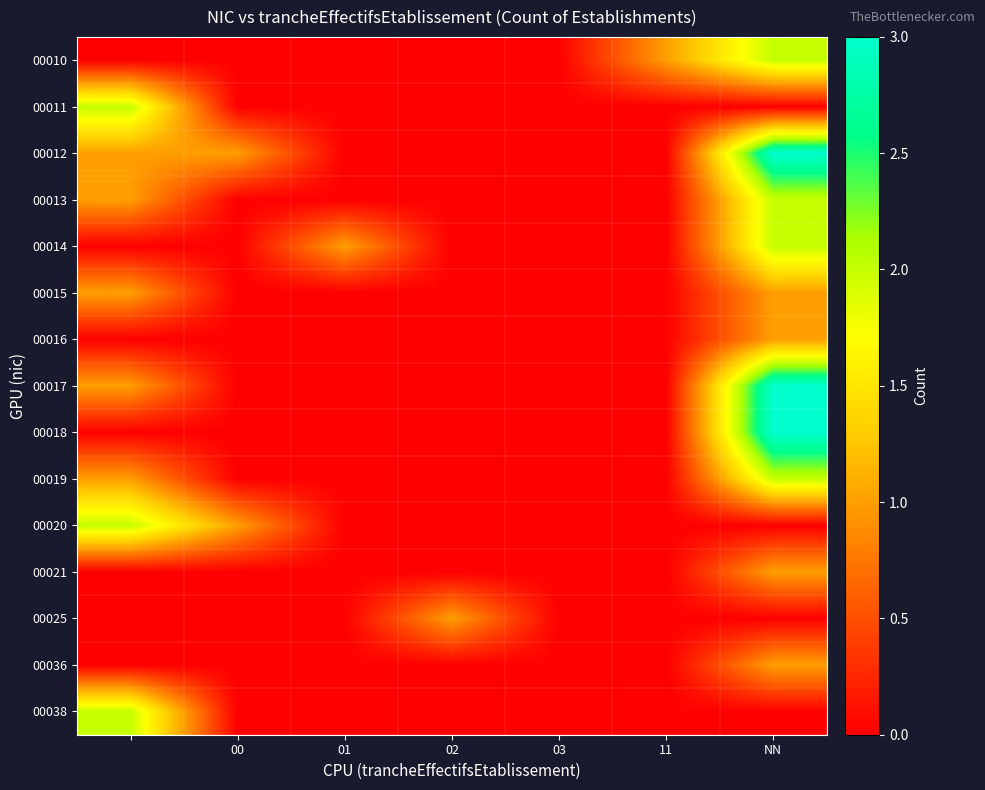

How many series are shown in this chart?

15